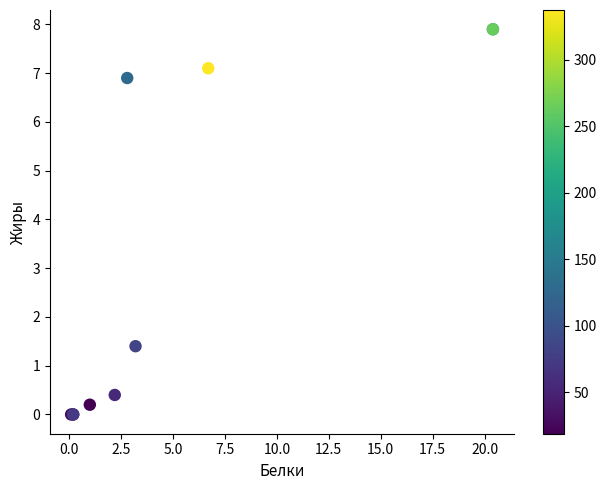

What Y value in the scatter plot is closest to 3?

1.4